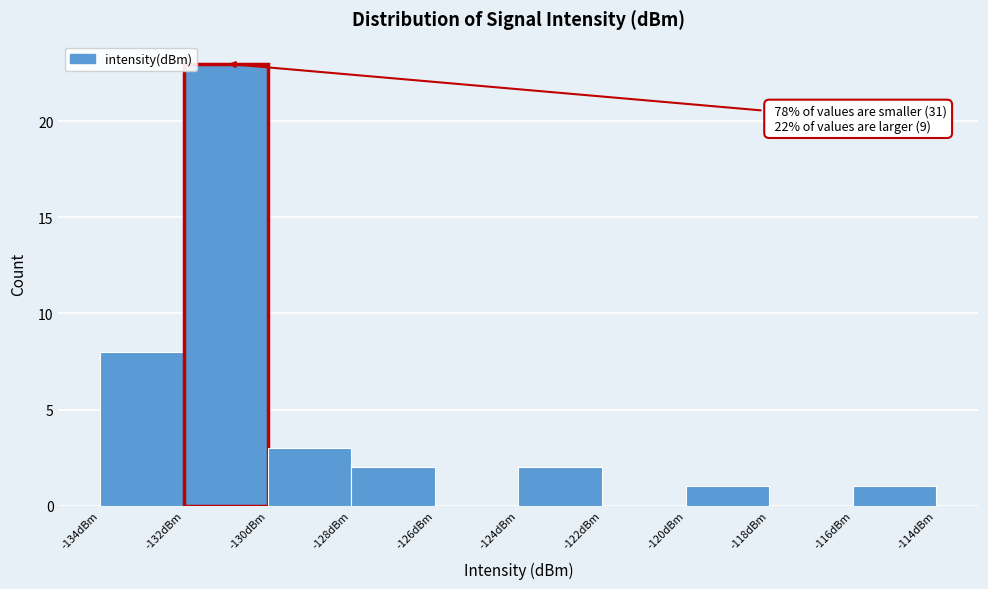

Over which range of the x-axis is the bar tallest?

-132 to -130